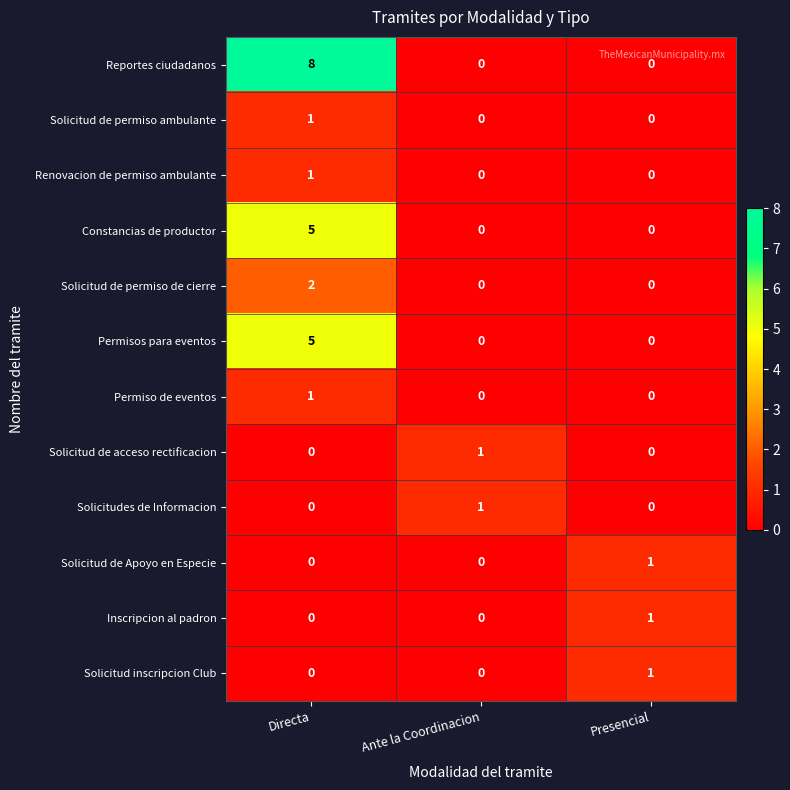

Which series has the widest spread of values?

Reportes ciudadanos